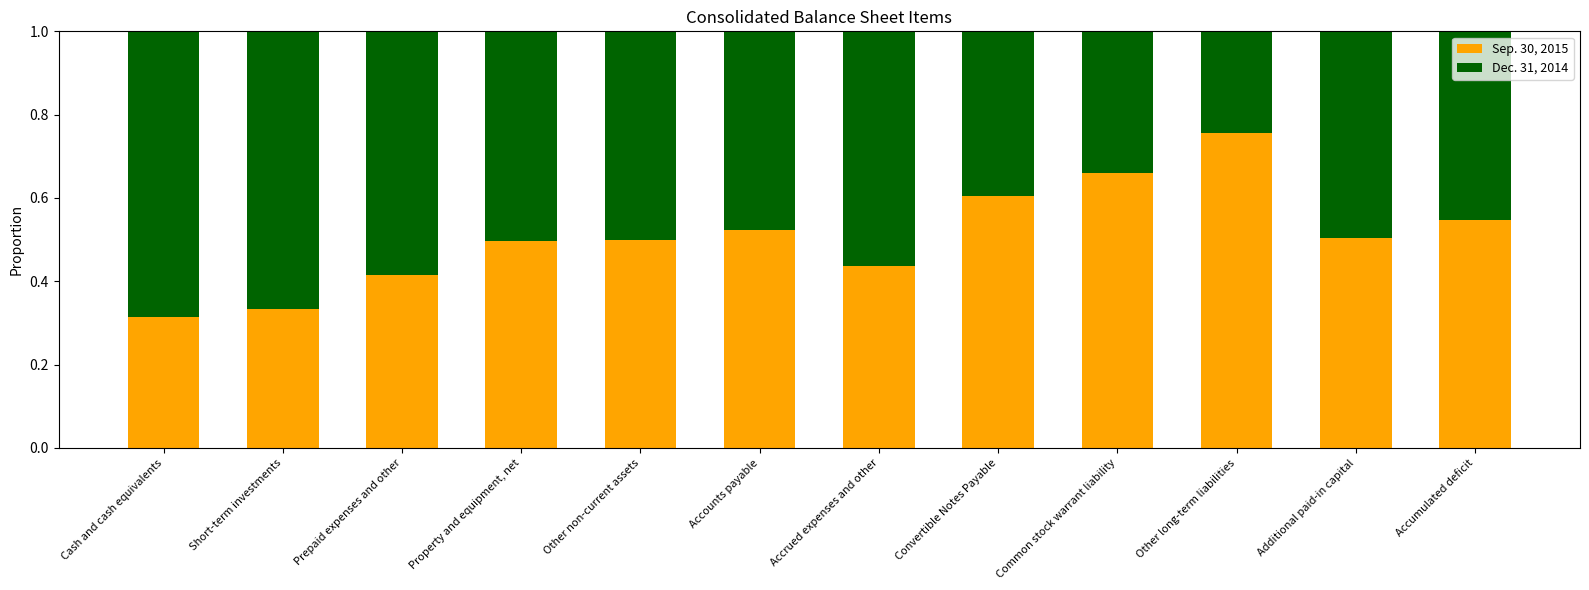

Does the chart contain any negative values?

No